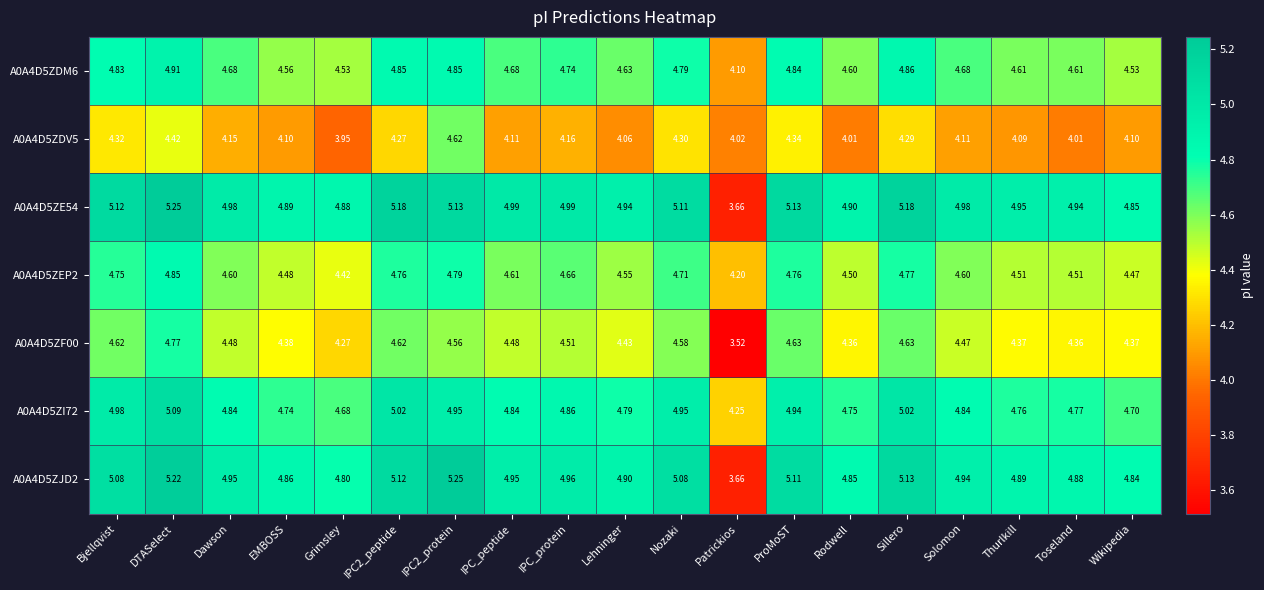

At which label does A0A4D5ZDV5 reach its minimum?

Grimsley